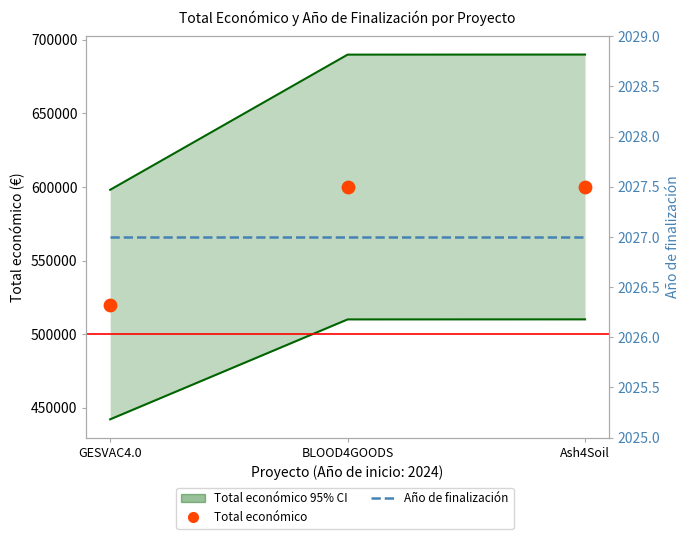

Is the value of Total económico 95% CI at BLOOD4GOODS greater than the value of Total económico at Ash4Soil?

Yes